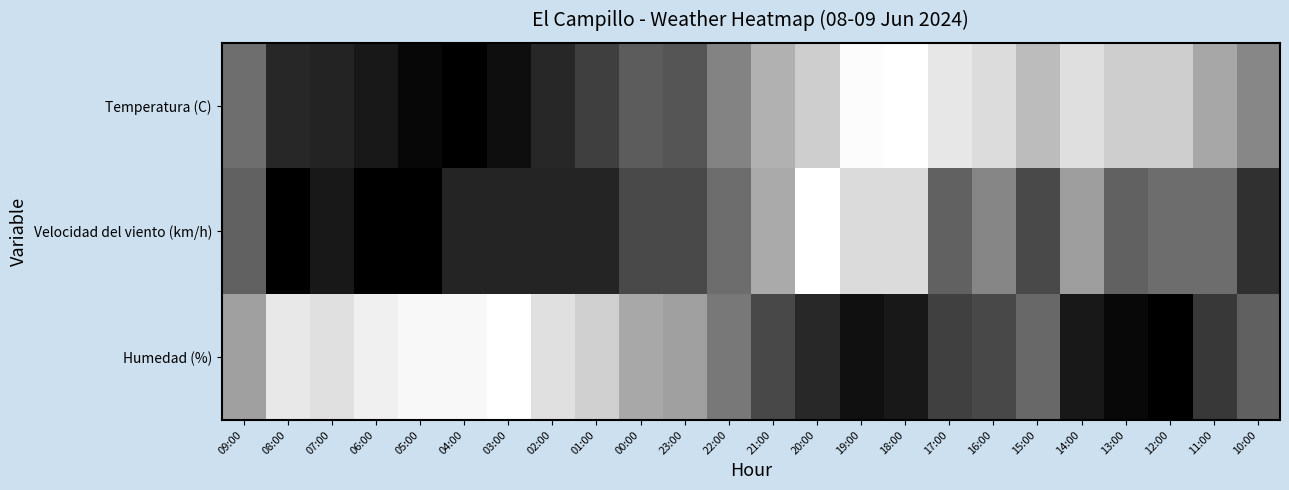

At 01:00, list the series in order from smallest to largest.

Velocidad del viento (km/h), Temperatura (C), Humedad (%)